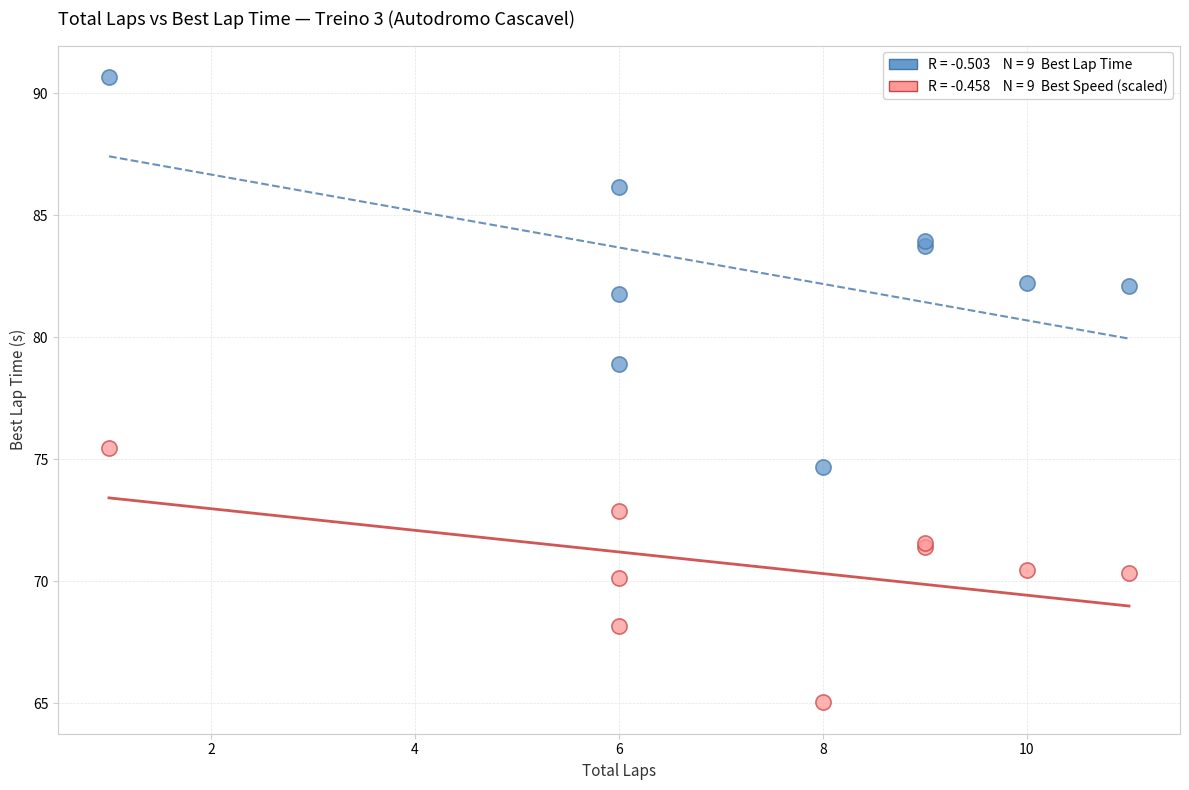

Across all series, what Y value is closest to 77?

75.4